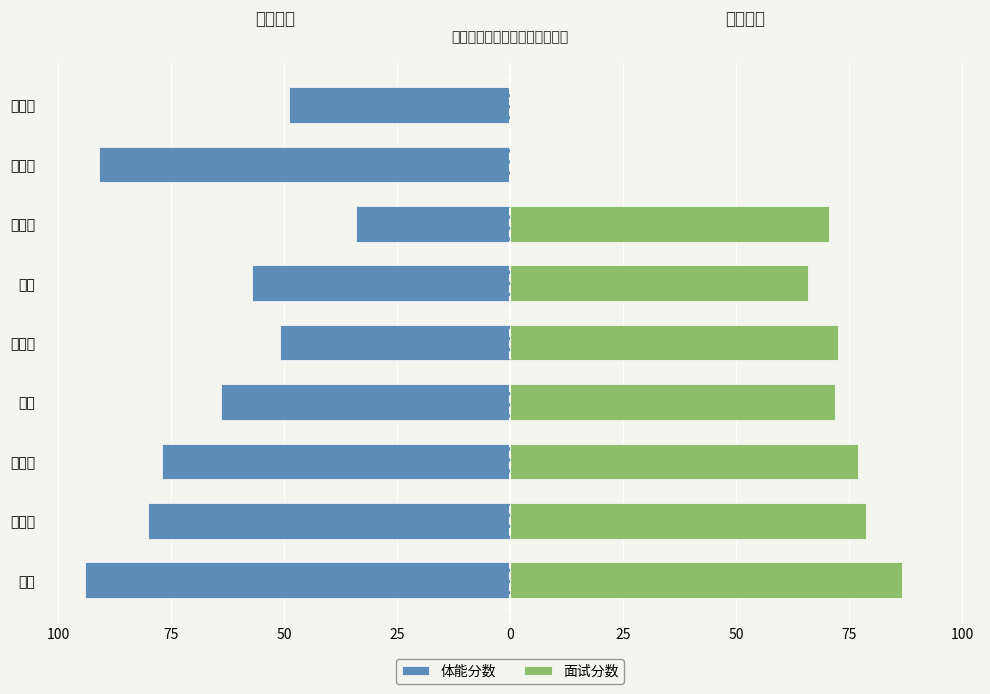

Are the bars grouped side by side (vs. stacked)?

Yes